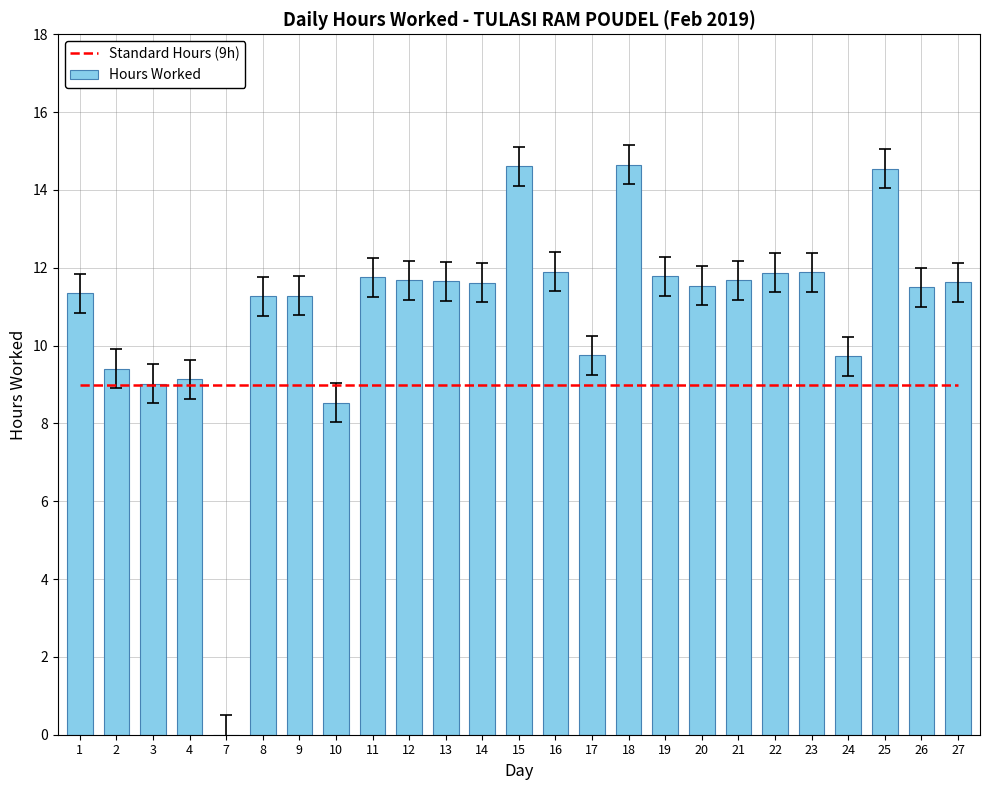

Is the value of Standard Hours (9h) at 27 greater than the value of Hours Worked at 20?

No